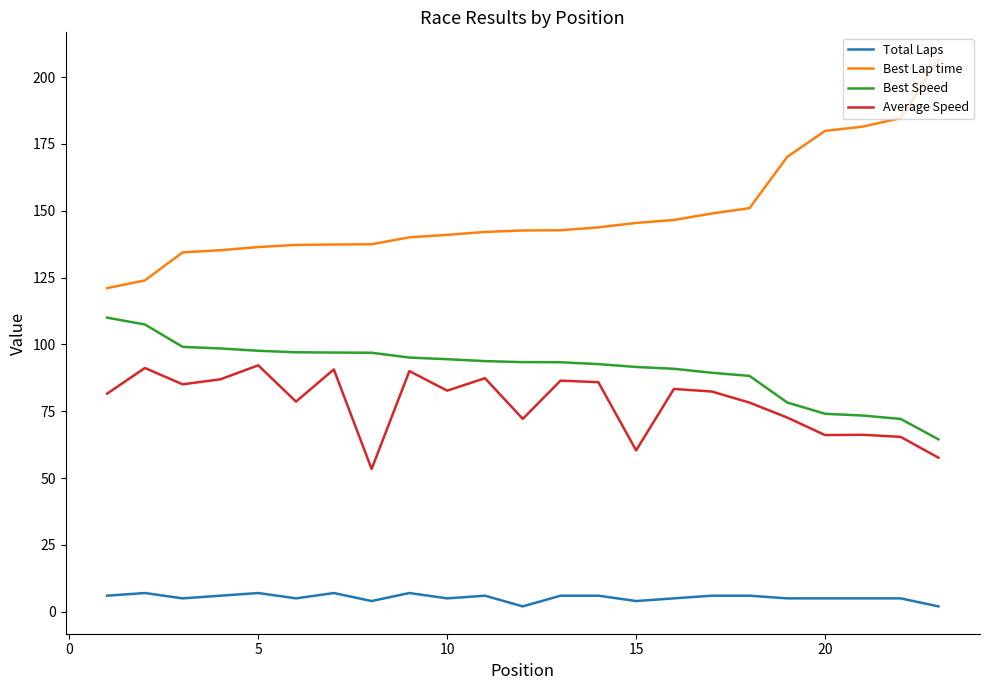

Does the chart display data point markers on the line(s)?

No